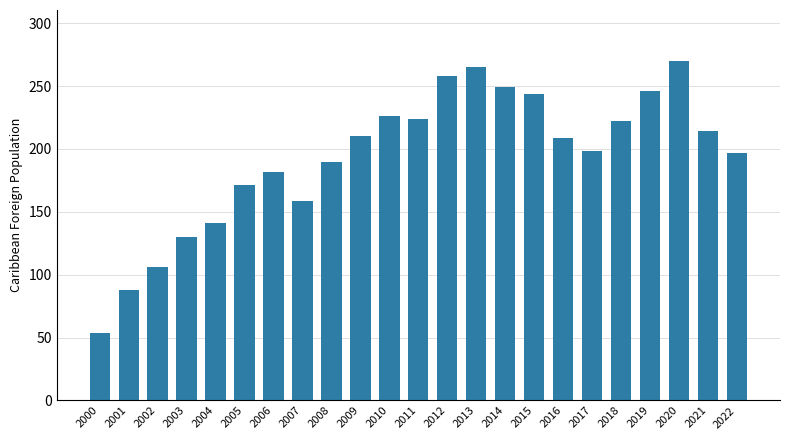

What is the sum of the values at 2007 and 2003?

289